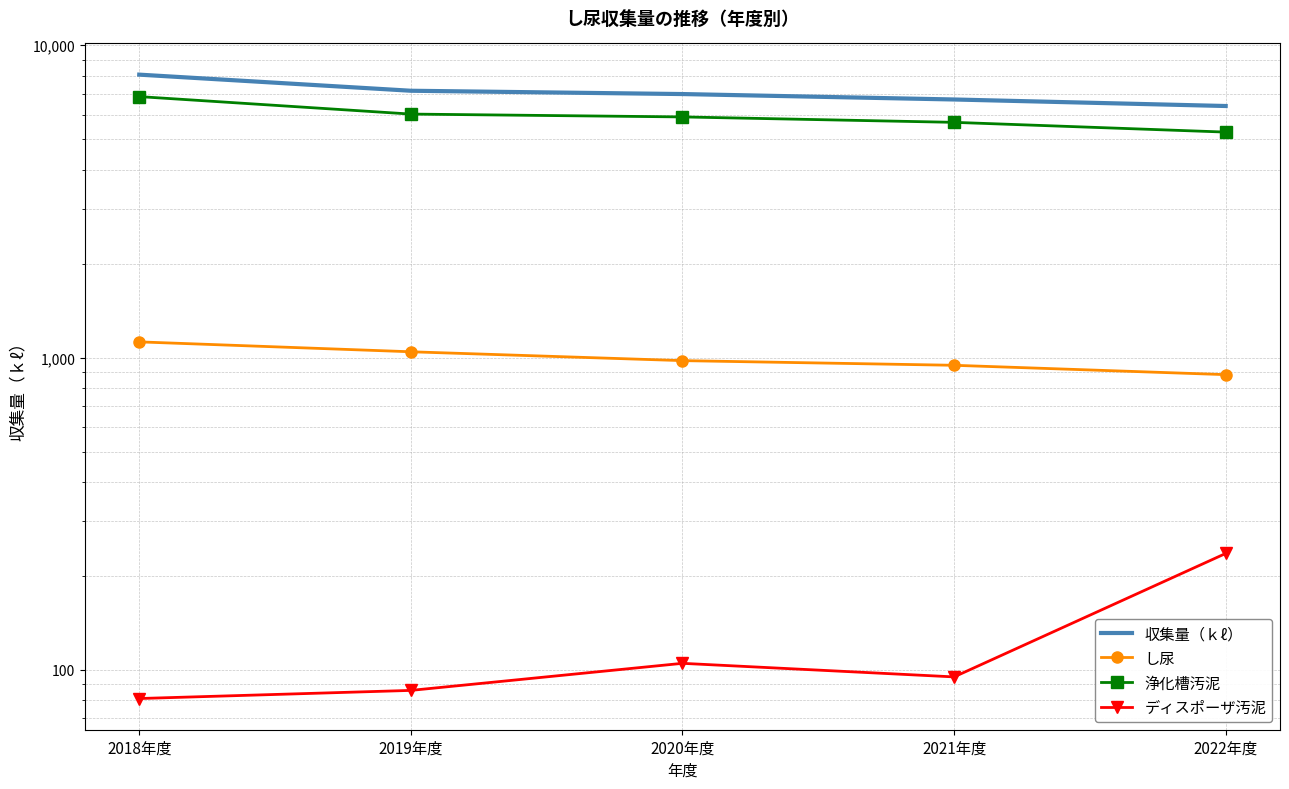

True or false: 収集量（ｋℓ） has a value of 6980 at 2020年度.

True